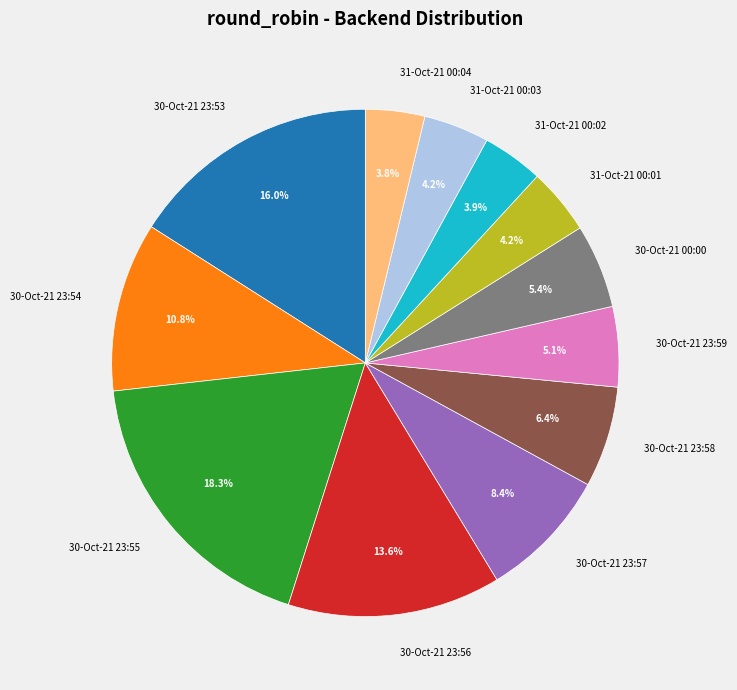

Combined, do 30-Oct-21 23:59 and 30-Oct-21 00:00 account for over 50%?

No